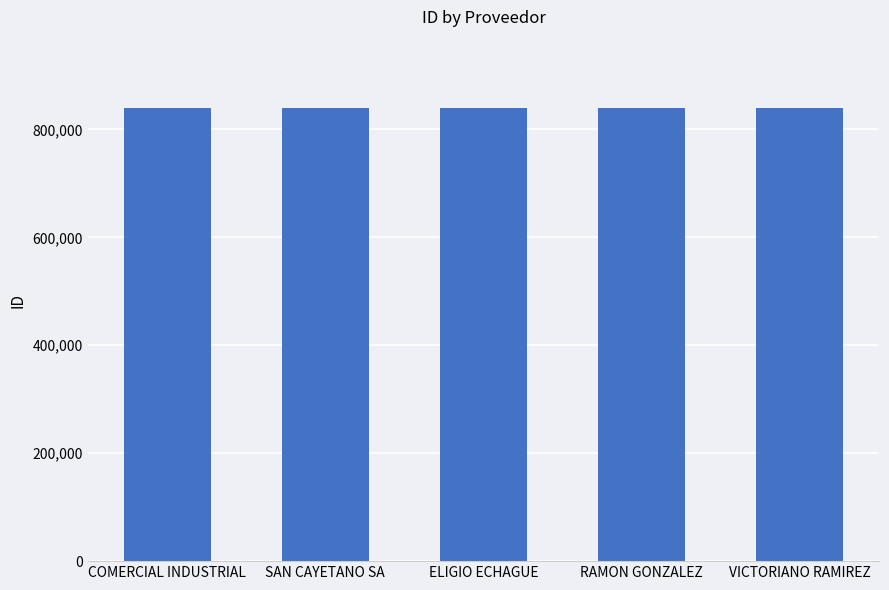

How many values are between 840333 and 840335?

3